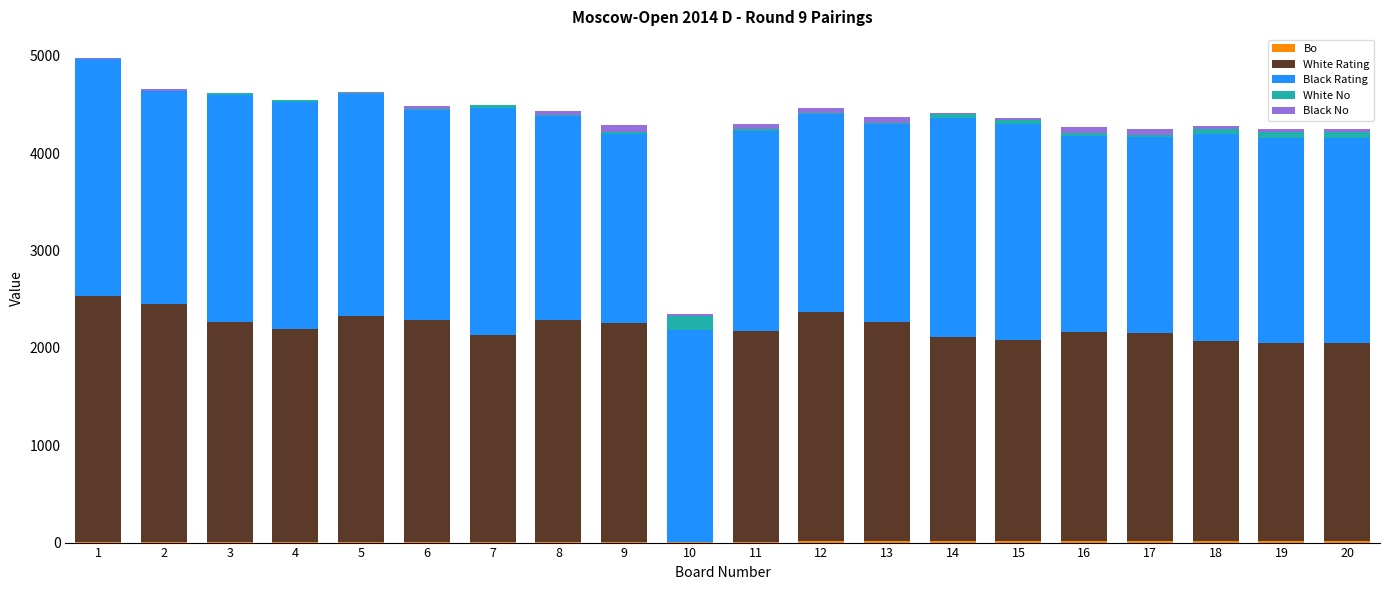

Count the number of data series in this chart.

5